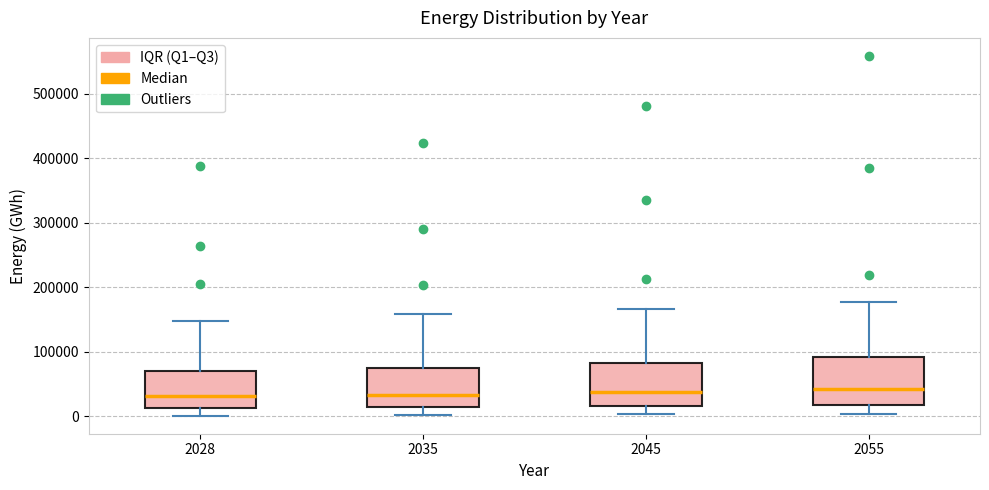

Reading left to right, transcribe this box plot: for each box, give where its median line is, the range the box spans, and where its two whiskers end, as read against the y-axis. The values are not printed on the chart, so give them approximately, as read against the axis.

2028: median 30000, box 10000 to 70000, whiskers 0 to 150000
2035: median 30000, box 10000 to 70000, whiskers 0 to 160000
2045: median 40000, box 20000 to 80000, whiskers 0 to 170000
2055: median 40000, box 20000 to 90000, whiskers 0 to 180000